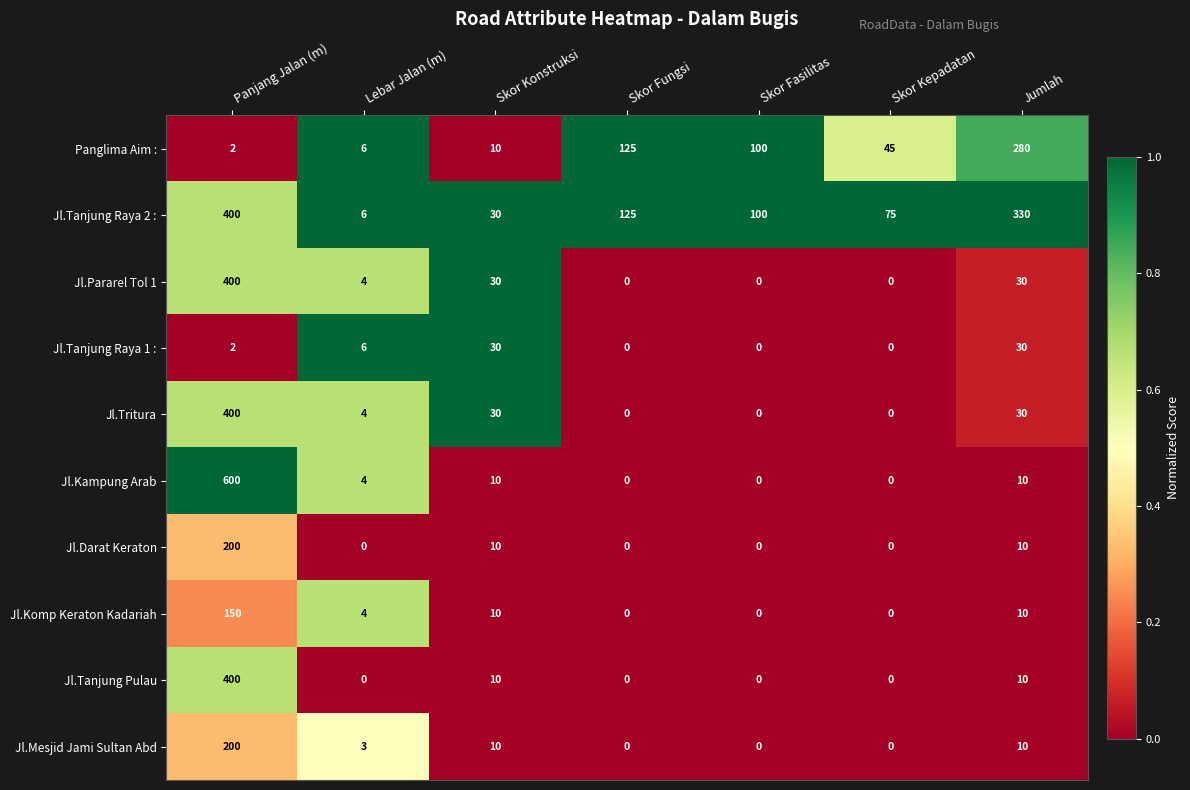

What is the difference between the Jl.Tanjung Raya 1 : values at Lebar Jalan (m) and Skor Fasilitas?

6